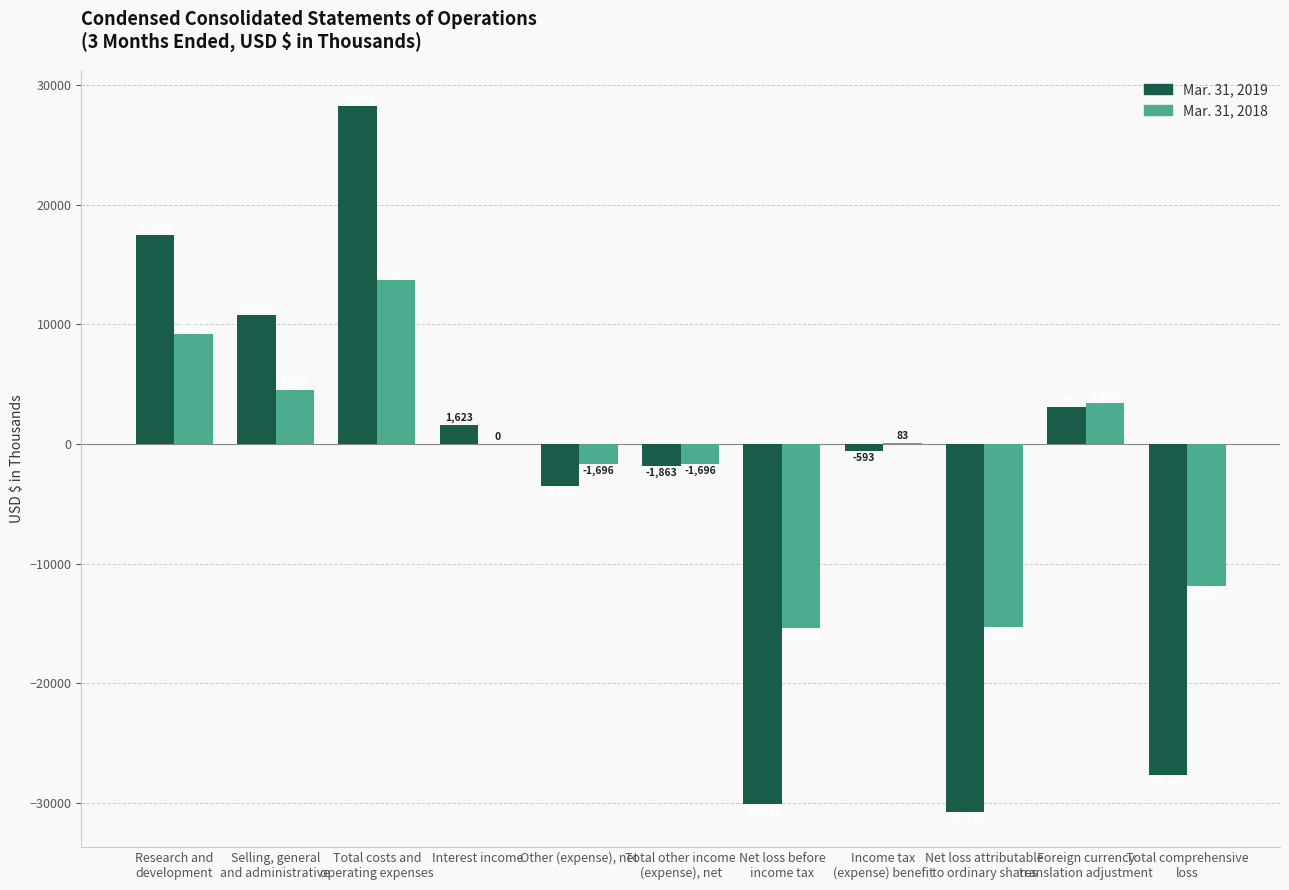

What is the average value of the Mar. 31, 2019 series?

-3025